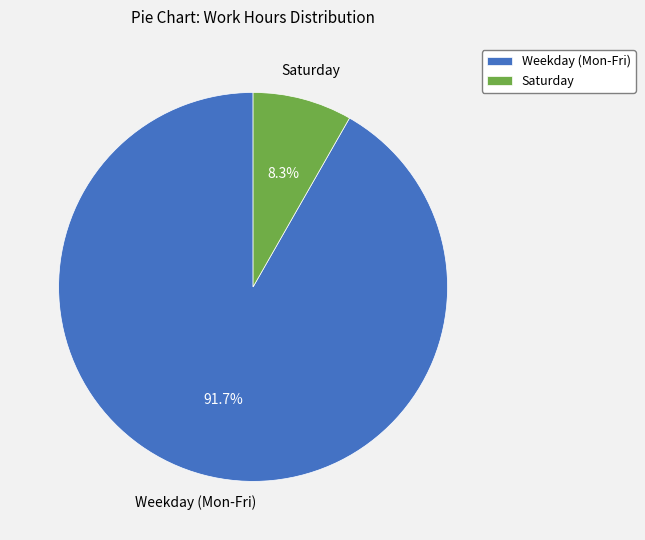

What is the largest slice in the pie chart?

Weekday (Mon-Fri)